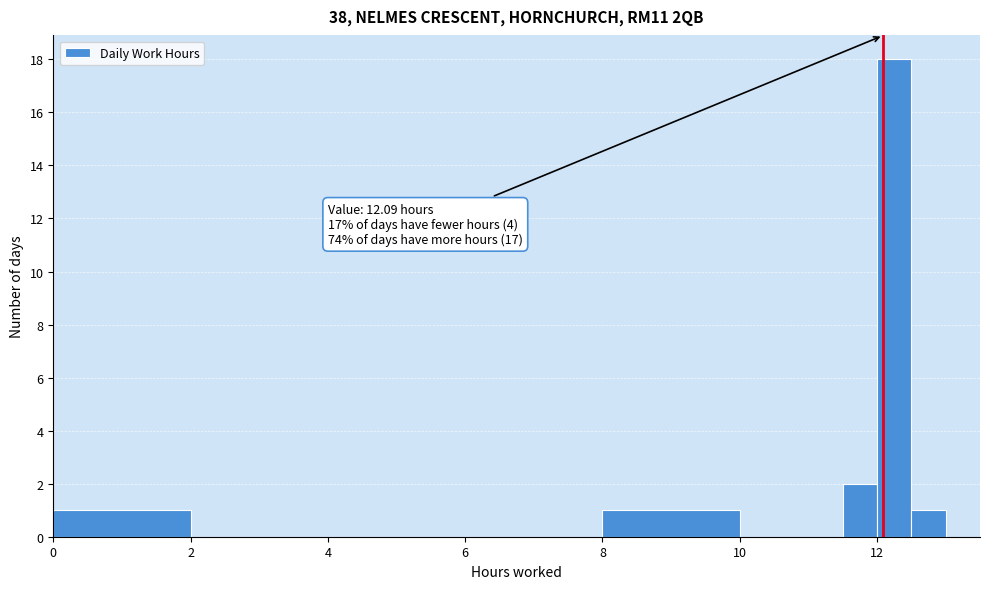

Read against the x-axis, roughly where is the centre of the tallest bar?

12.2